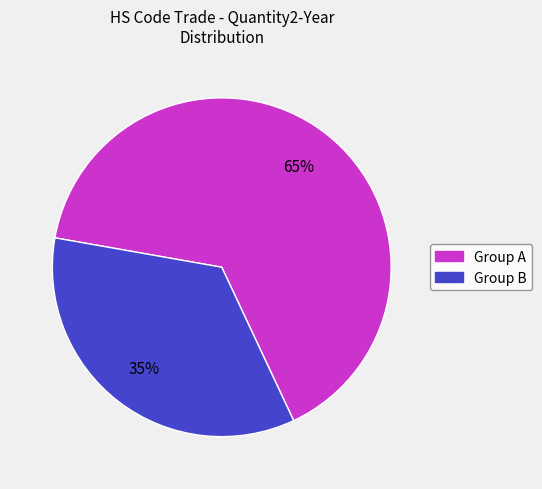

To the nearest percent, what is the average slice percentage?

50%